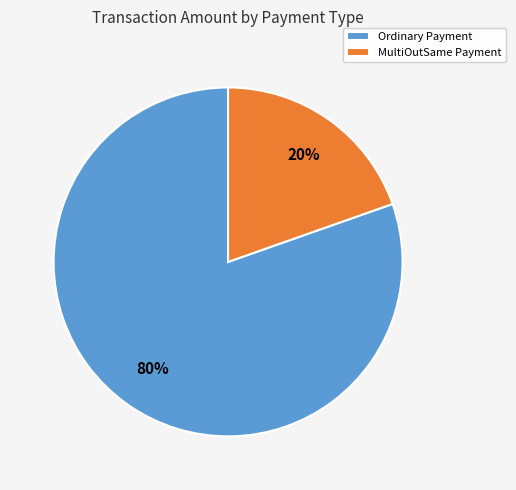

The Ordinary Payment slice represents 91% of the pie. True or false?

False